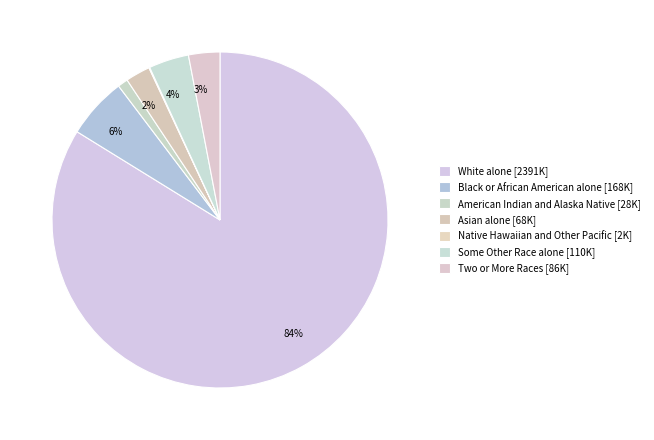

Which has a higher value, White alone or Native Hawaiian and Other Pacific?

White alone